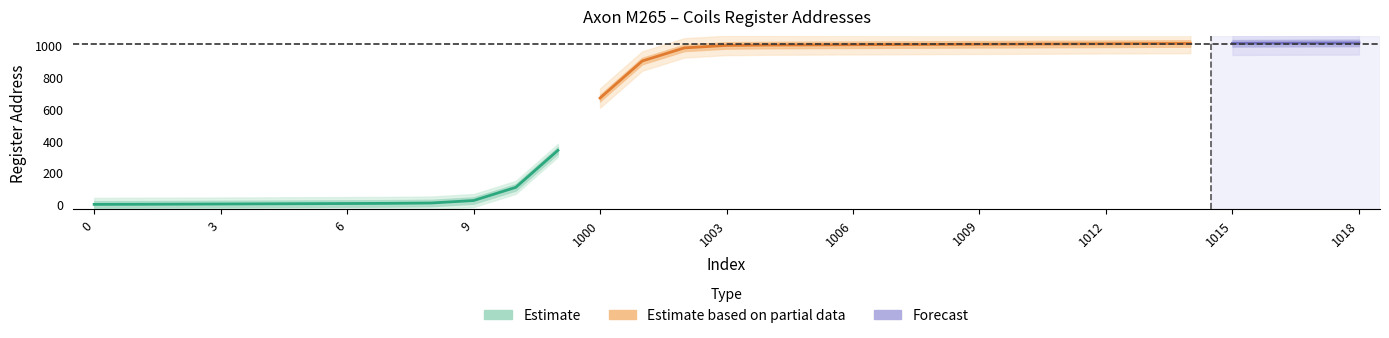

Is the value of Register Address (Unit 1) at 7 greater than the value of Register Address (Unit 0) at 11?

No